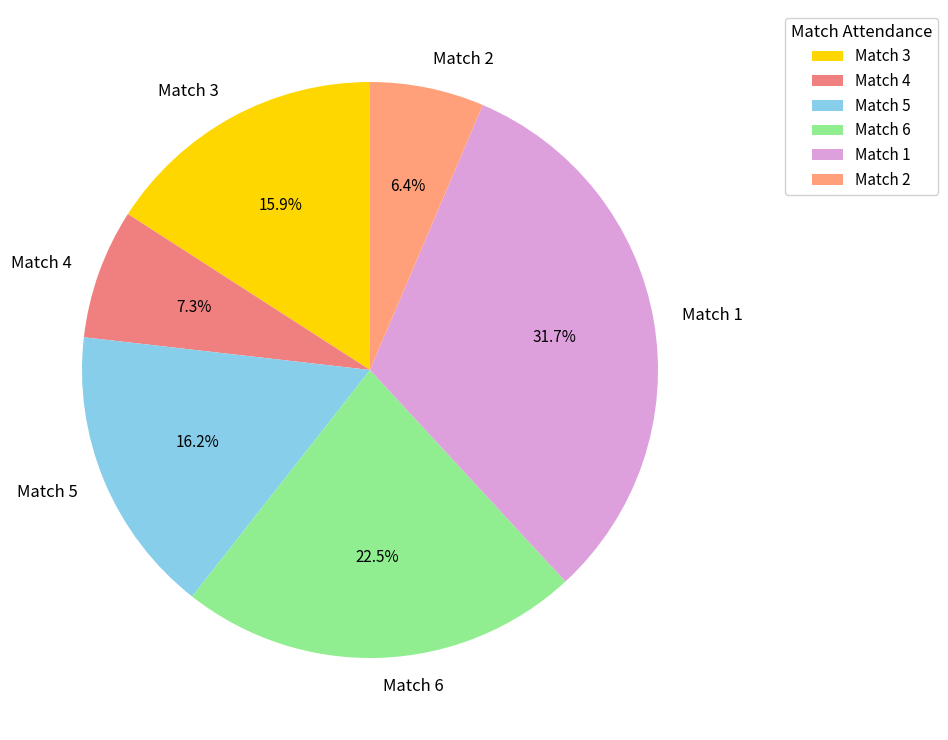

To the nearest percent, what is the average slice percentage?

17%